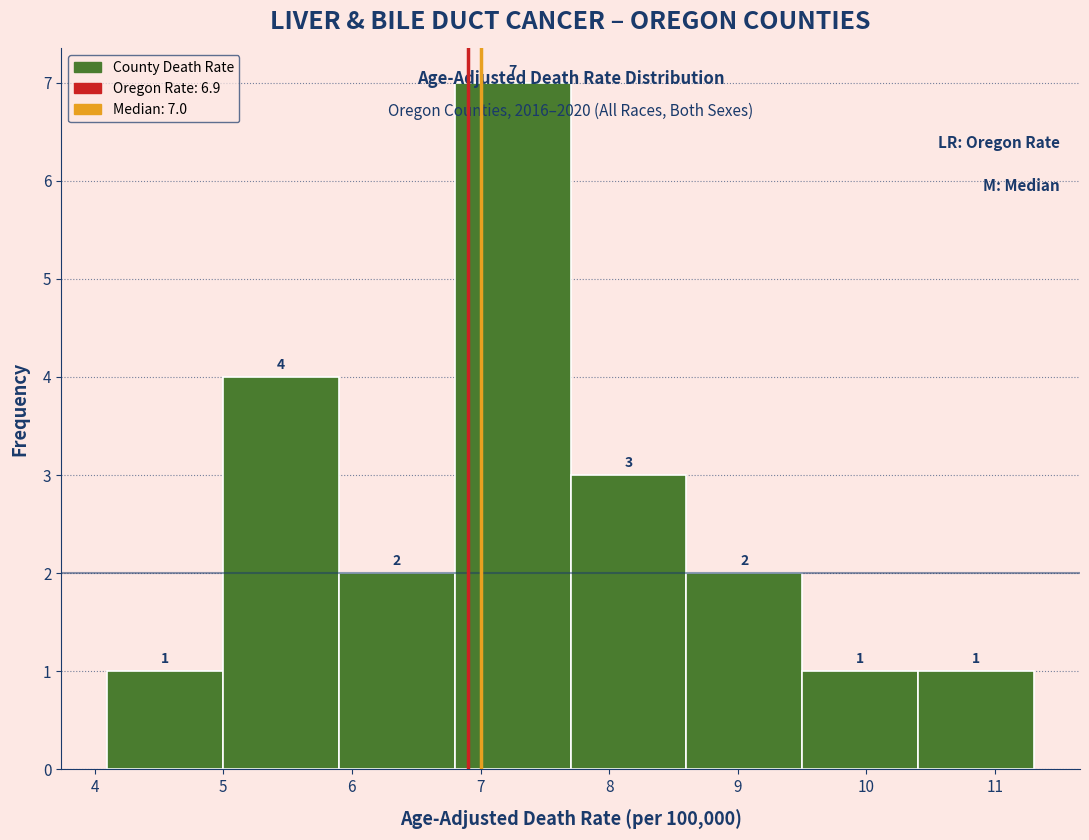

Over which range of the x-axis is the bar tallest?

6.8 to 7.7